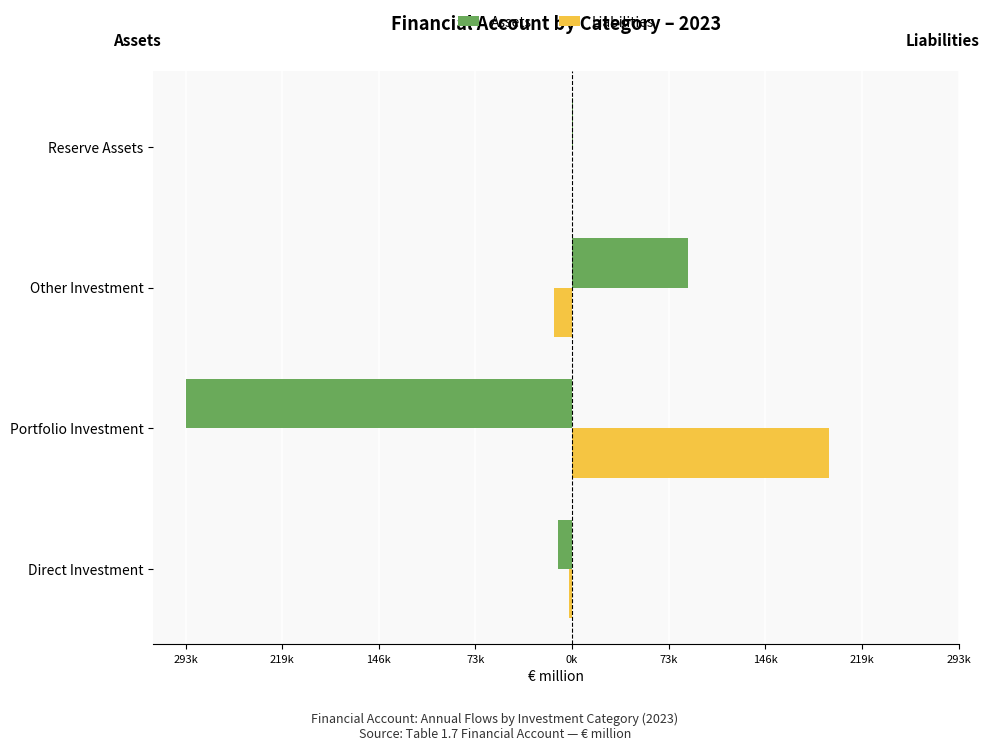

What is the average value of the Assets series?

-53863